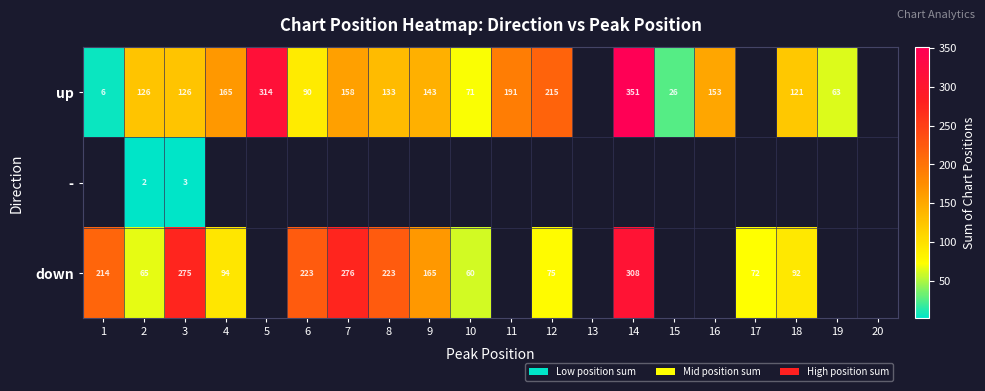

What is the difference between the highest and lowest values at 14?

43.0